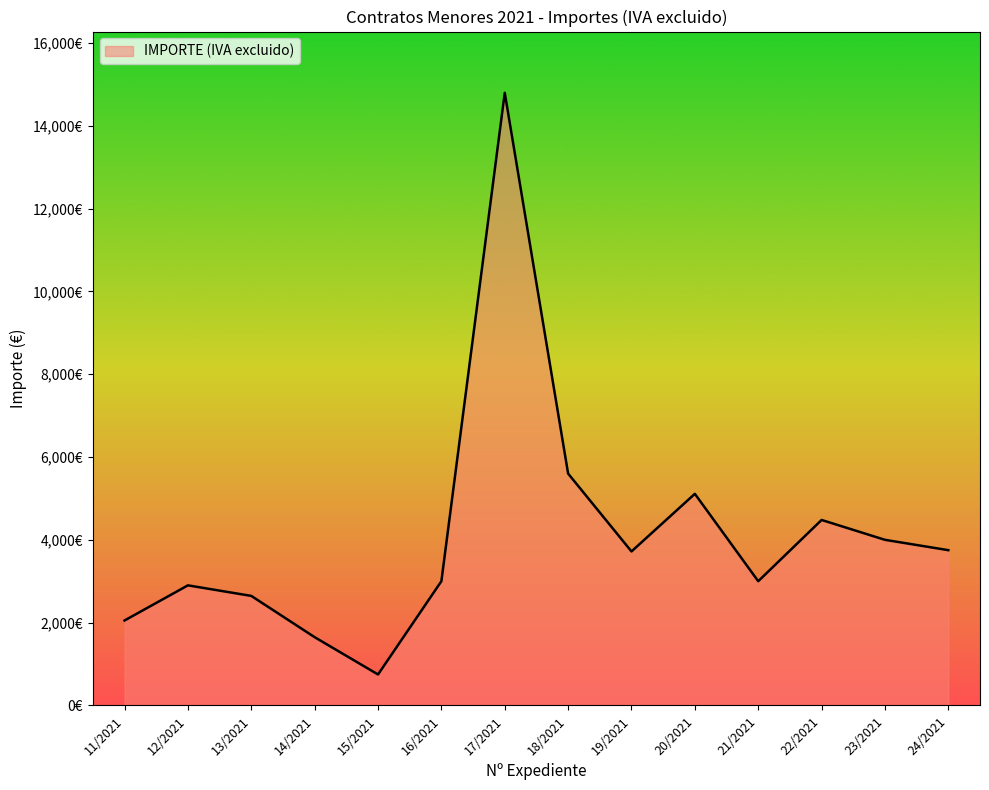

What is the difference between the values at 11/2021 and 23/2021?

1948.9